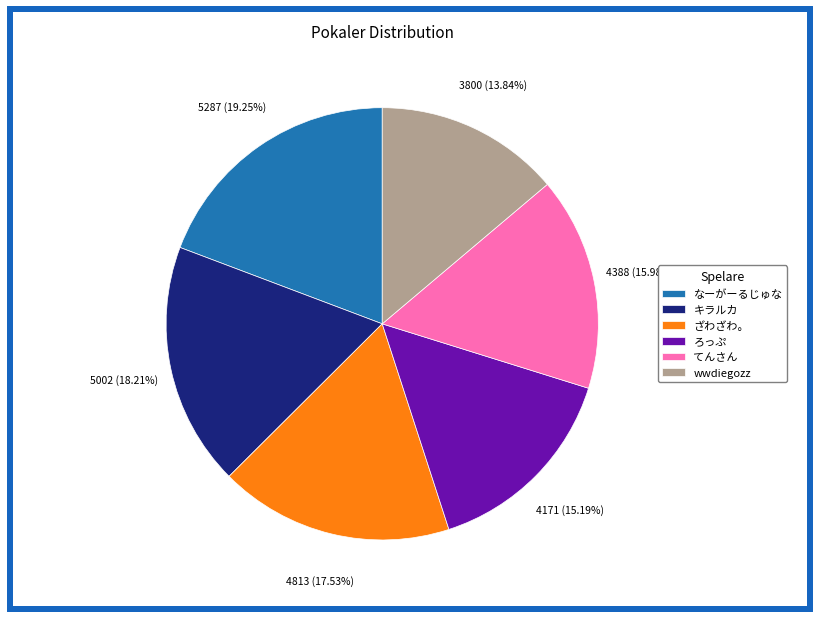

Which category has the biggest portion of the pie?

なーがーるじゅな